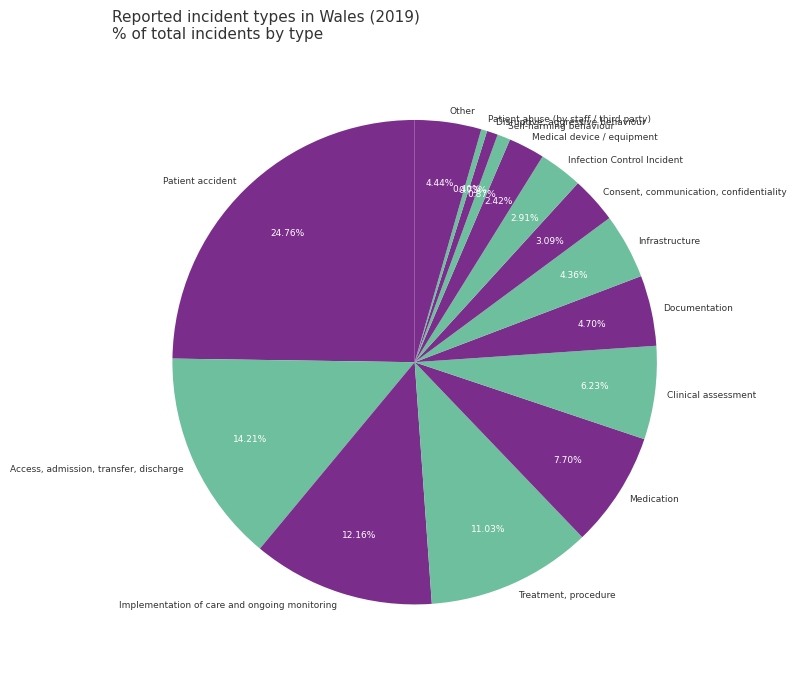

Which has a higher value, Self-harming behaviour or Patient accident?

Patient accident